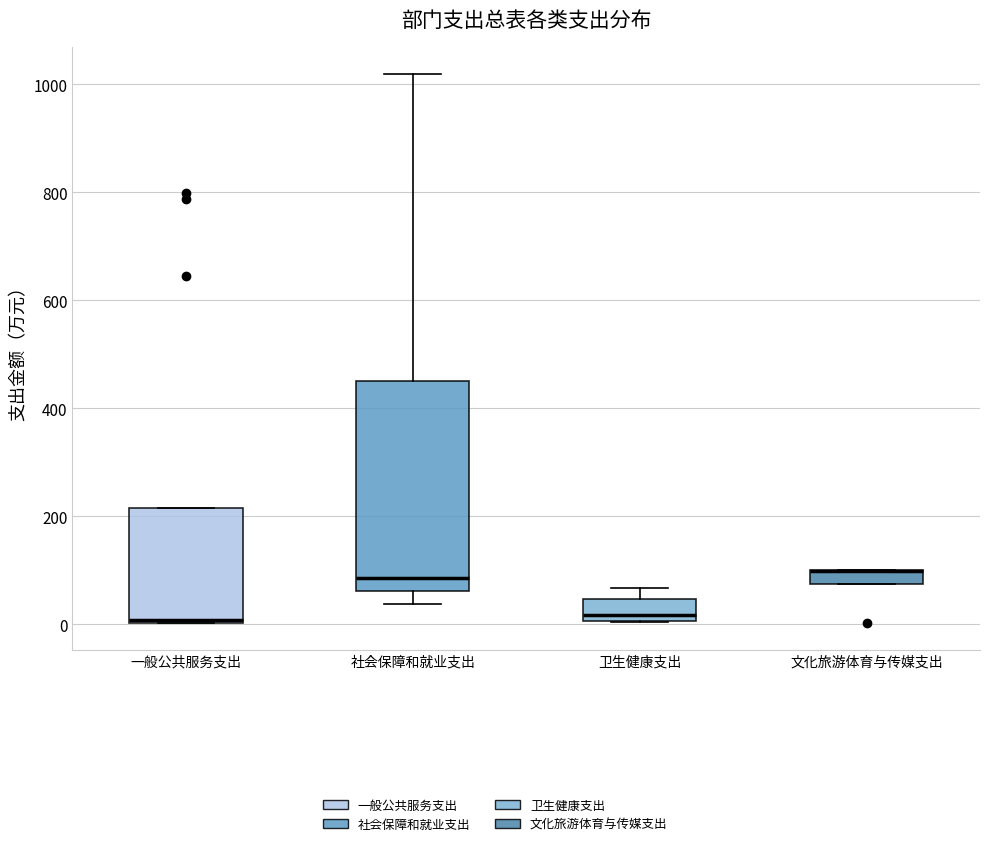

Where is the upper edge of the box for 一般公共服务支出 on the y-axis? The values are not printed on the chart, so give them approximately, as read against the axis.

220